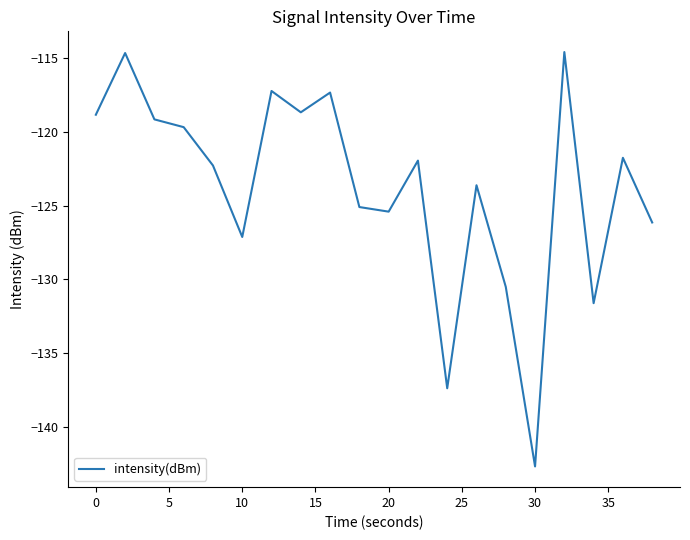

Does the chart have visible grid lines?

No